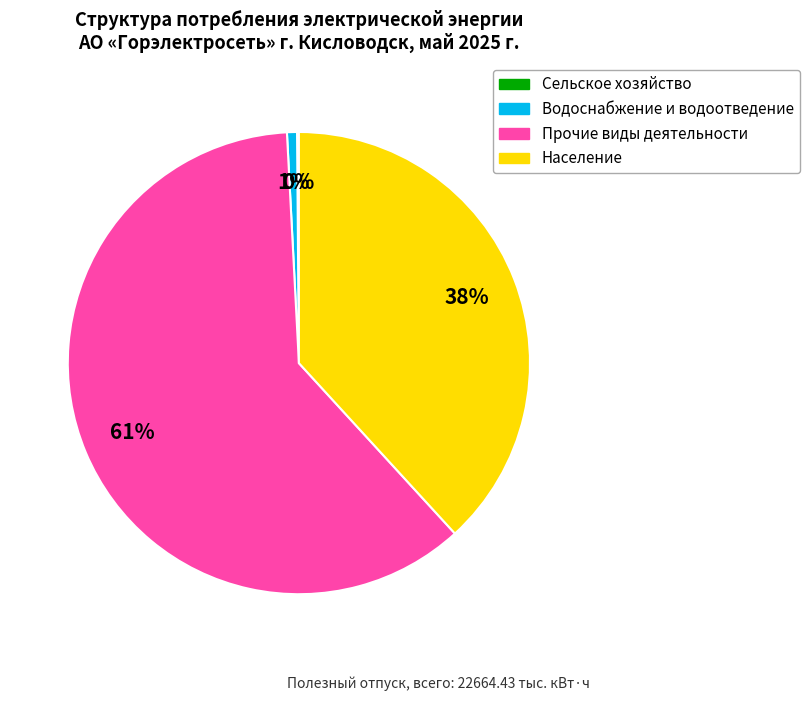

Is there any slice that represents more than half of the pie?

Yes